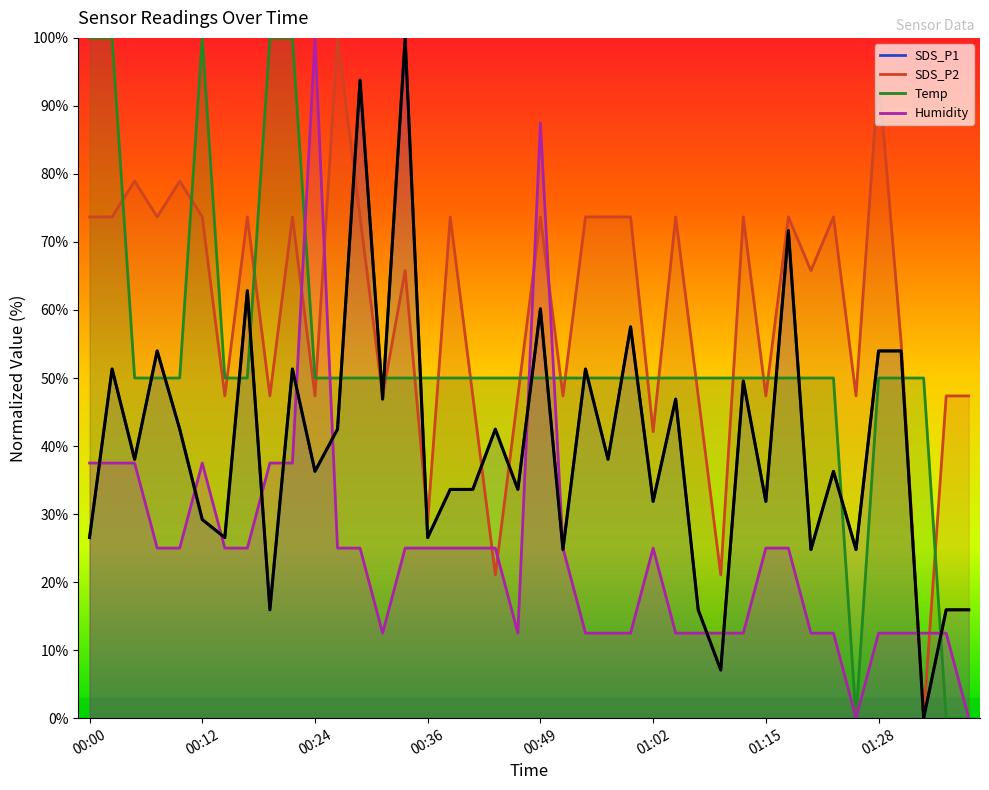

List the labels in order of value, largest first.

14, 12, 31, 01:28, 20, 24, 00:36, 35, 36, 00:12, 9, 22, 29, 13, 26, 00:49, 11, 18, 00:24, 23, 10, 33, 16, 17, 19, 25, 30, 01:02, 00:00, 01:15, 15, 21, 32, 34, 8, 27, 38, 39, 28, 37